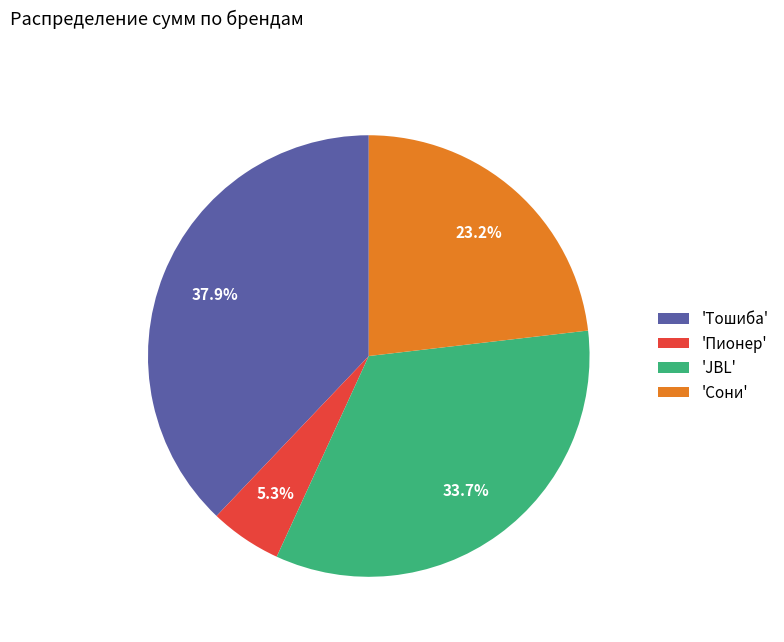

What percentage do 'JBL' and 'Сони' together represent?

56.8%